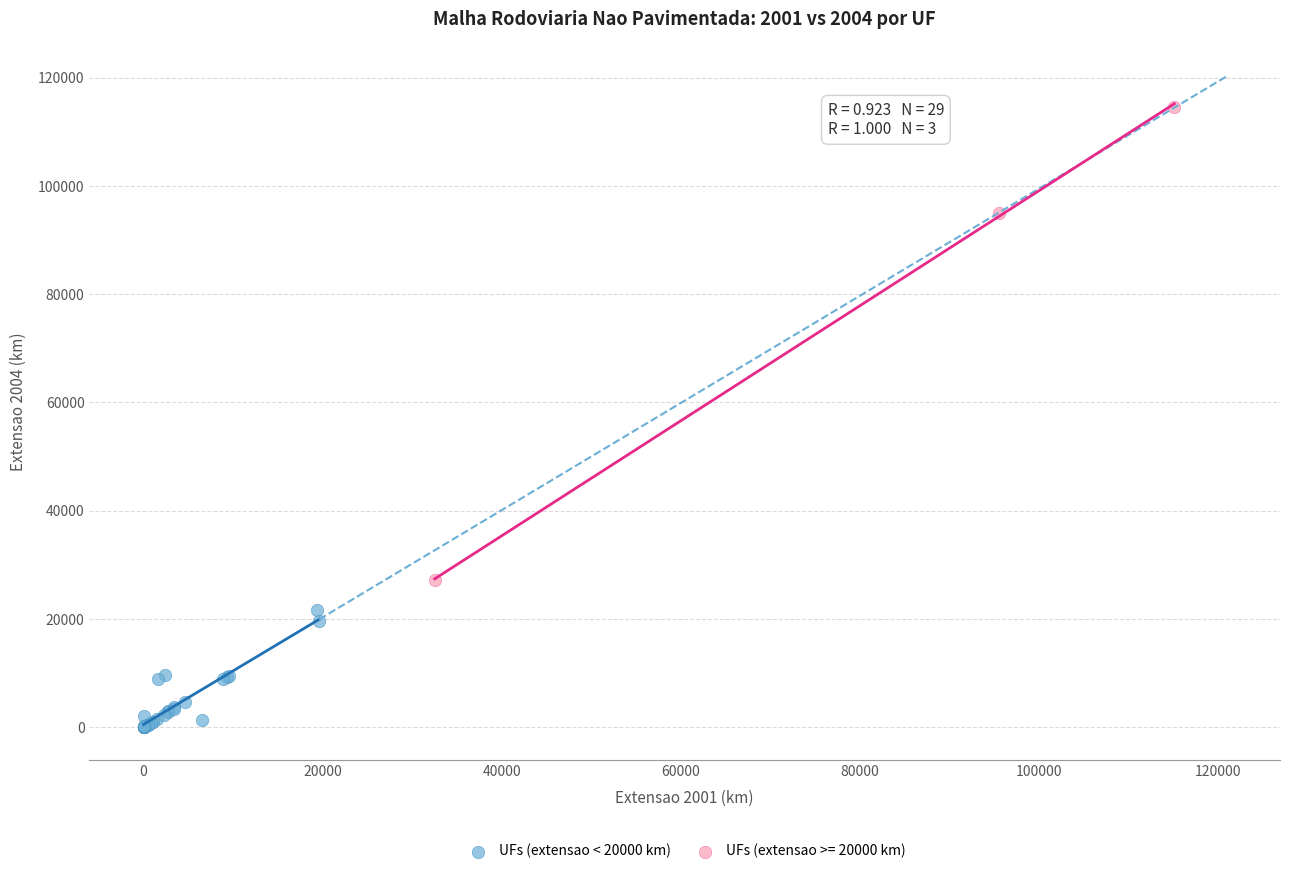

Which series contains the highest Y value?

UFs (extensao >= 20000 km)